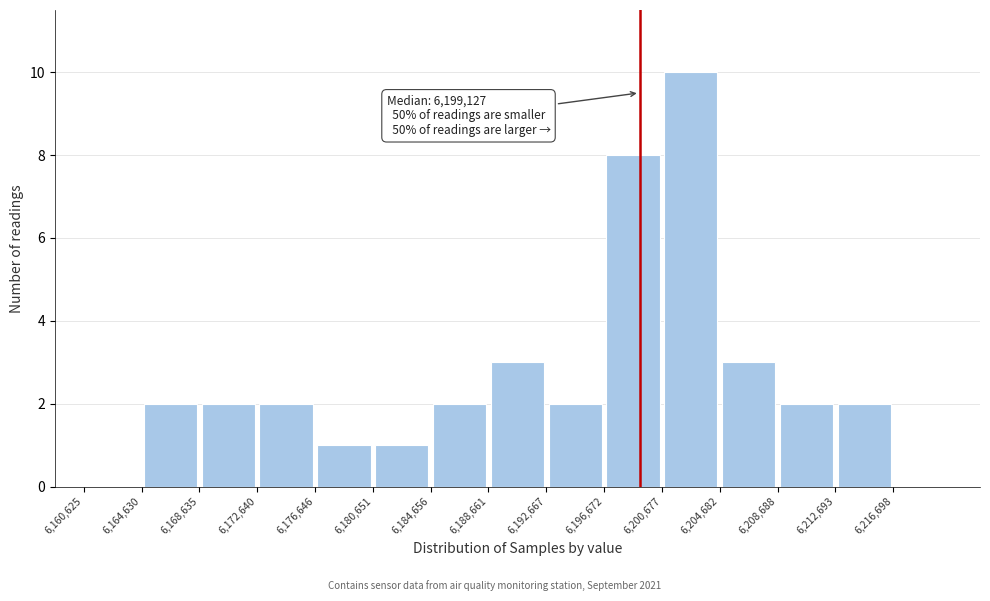

Which range on the x-axis has the tallest bar?

6200500 to 6204500